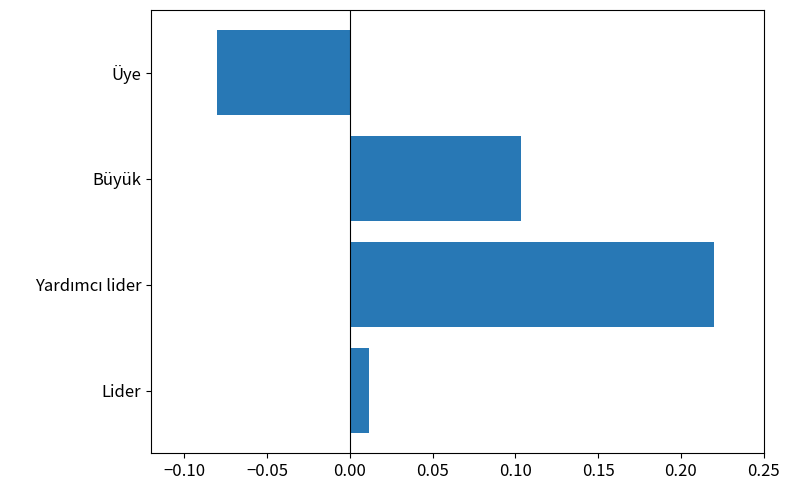

What is the sum of all values?

0.3